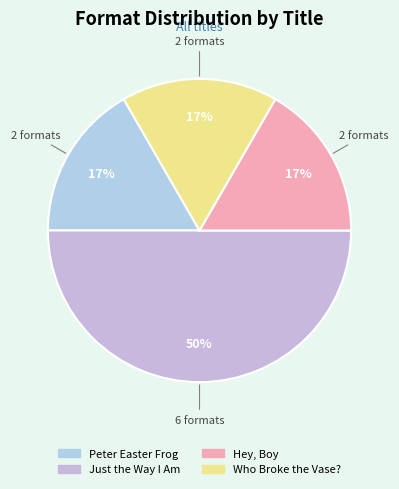

Is it true that Just the Way I Am is 50% of the pie?

True